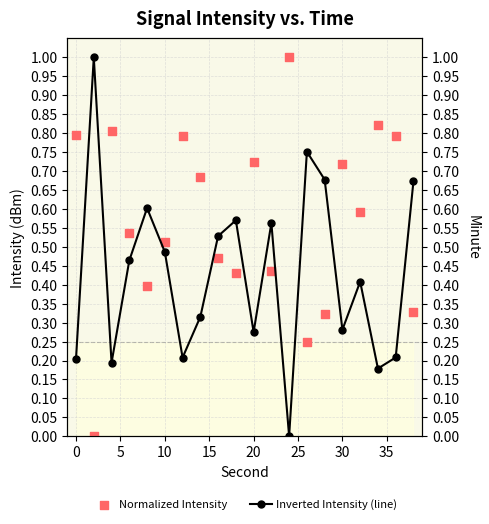

What are all the series names shown in the legend?

Normalized Intensity, Inverted Intensity (line)